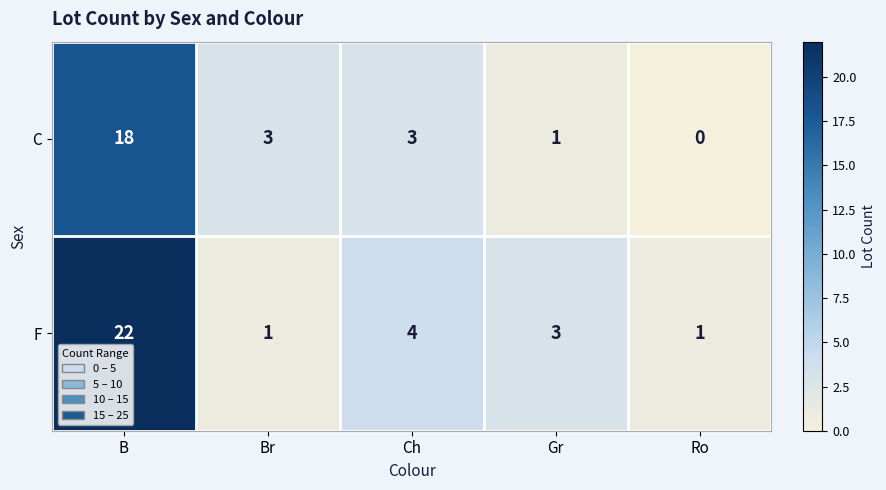

The value of F at Ro is 2. True or false?

False